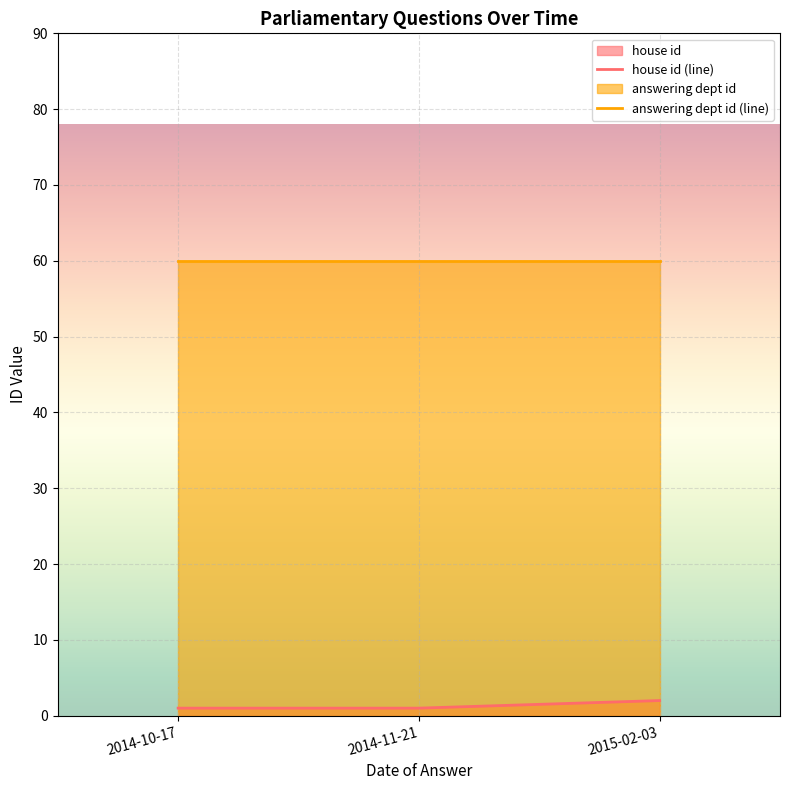

True or false: answering dept id has more than 2 interior local peaks.

False